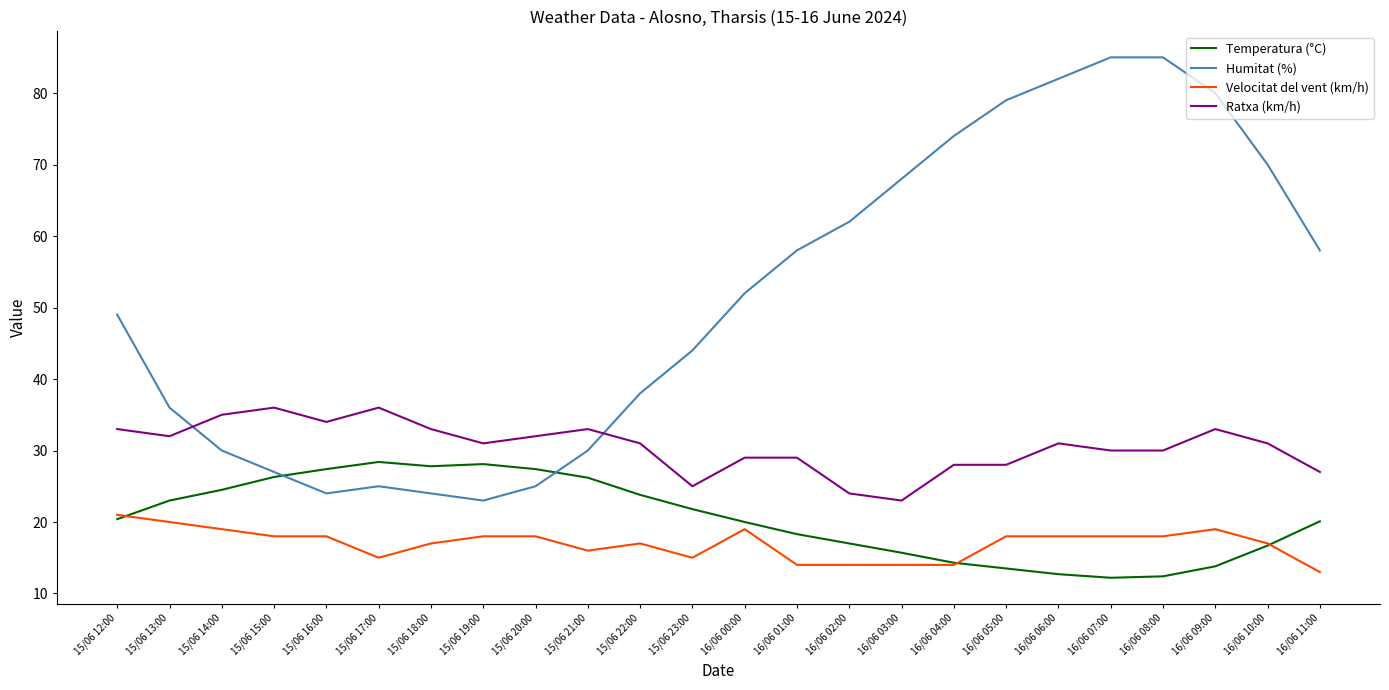

How many lines are shown in the chart?

4